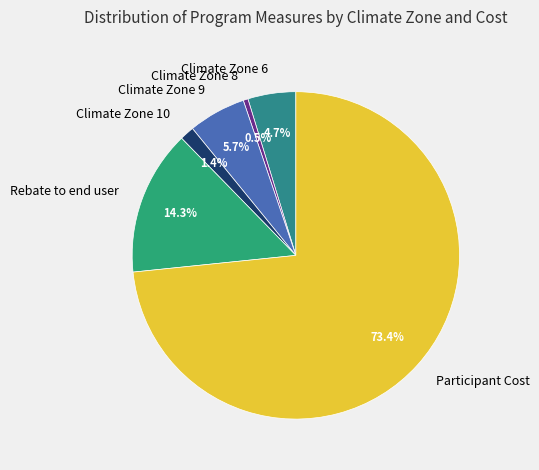

Rank the categories by value from lowest to highest.

Climate Zone 8, Climate Zone 10, Climate Zone 6, Climate Zone 9, Rebate to end user, Participant Cost